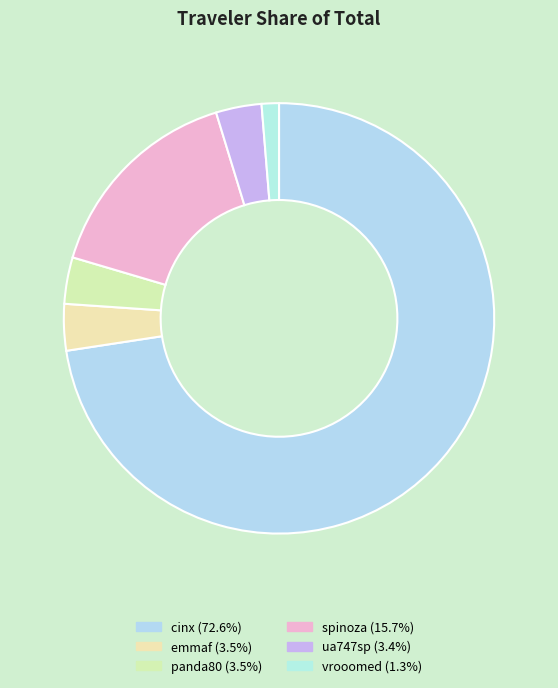

How many segments does this pie chart have?

6